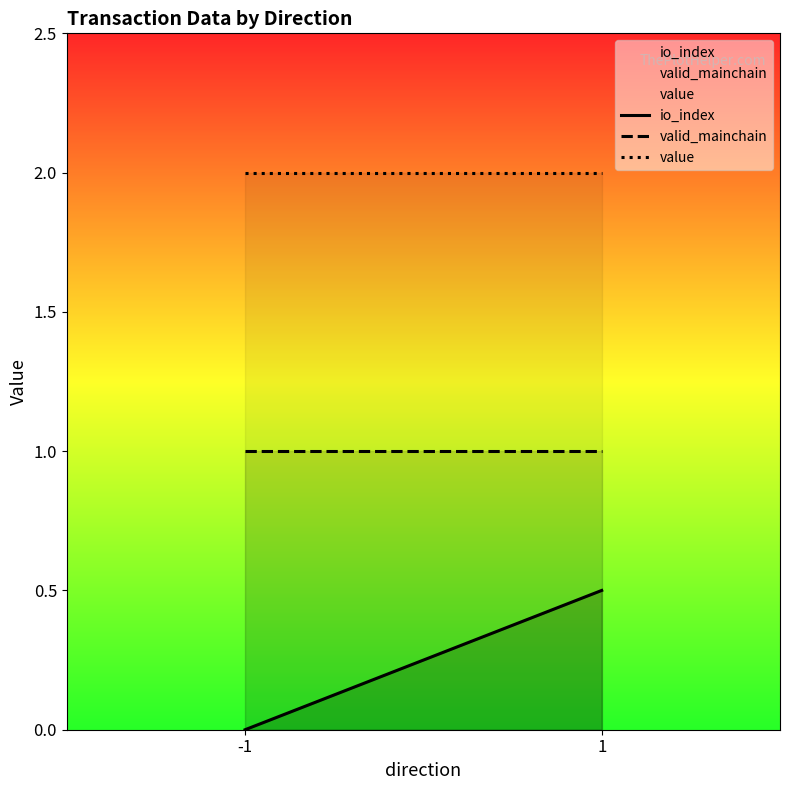

Which category has the lowest value in the value series?

-1